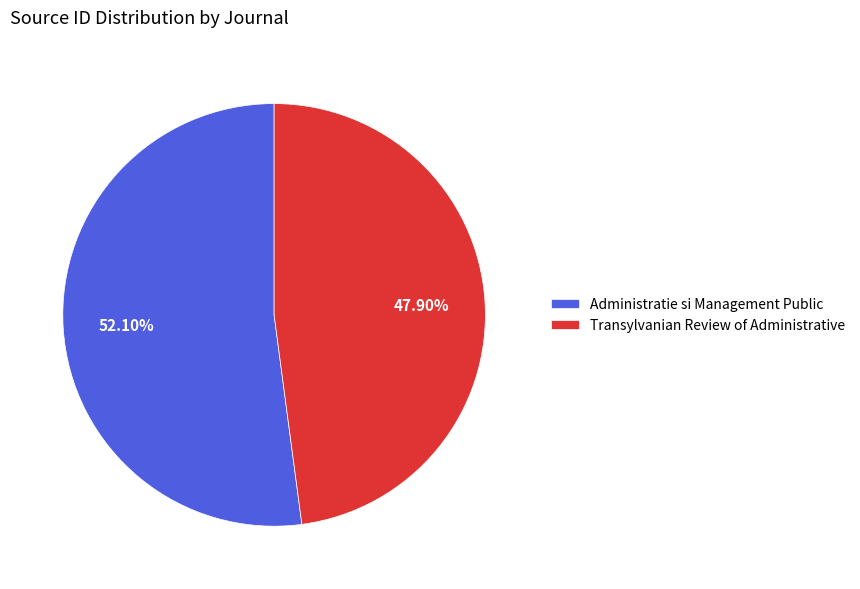

Is there any slice that represents more than half of the pie?

Yes